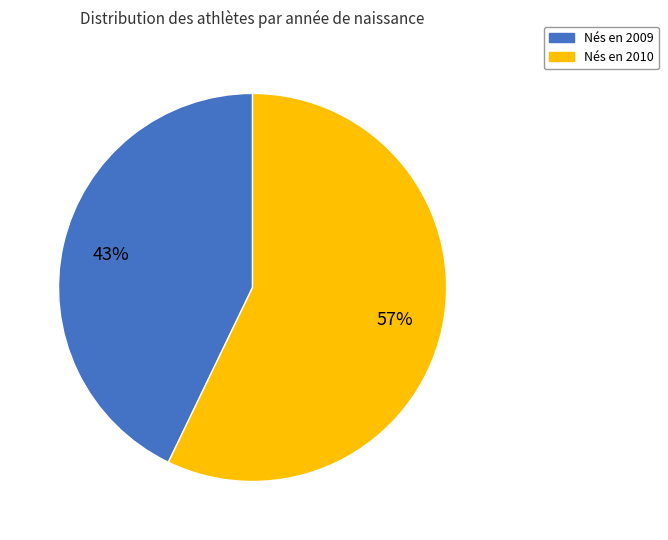

Is there a majority slice in this chart?

Yes